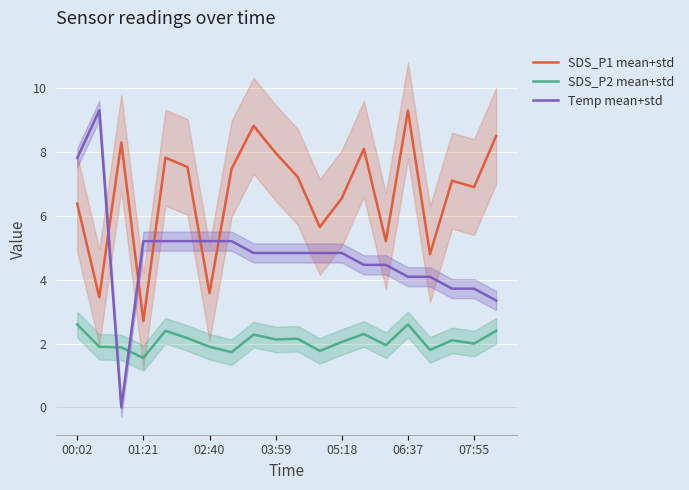

What is the sum of all SDS_P2 mean+std values?

41.7